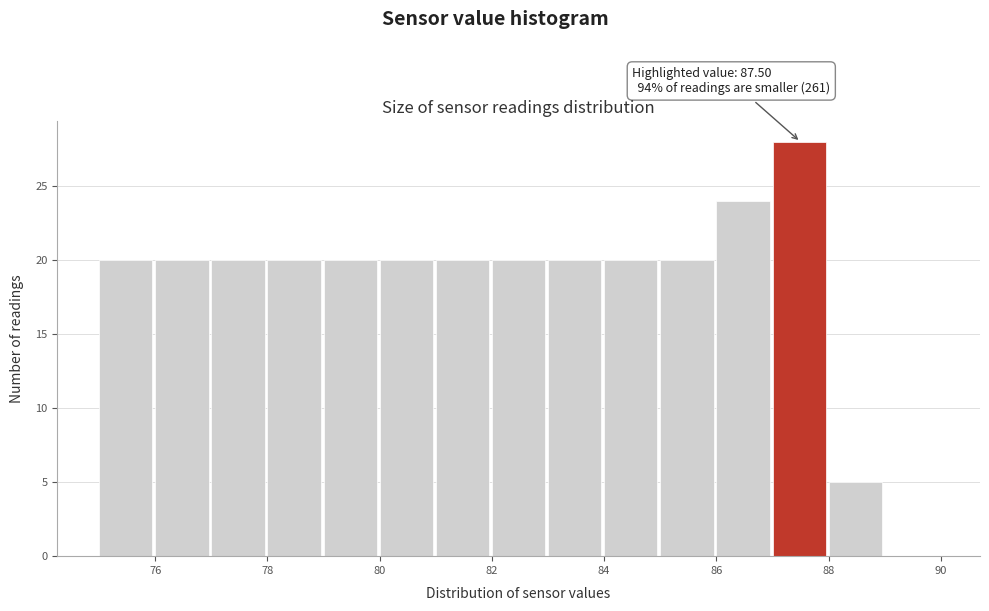

Over which range of the x-axis is the bar tallest?

87 to 88